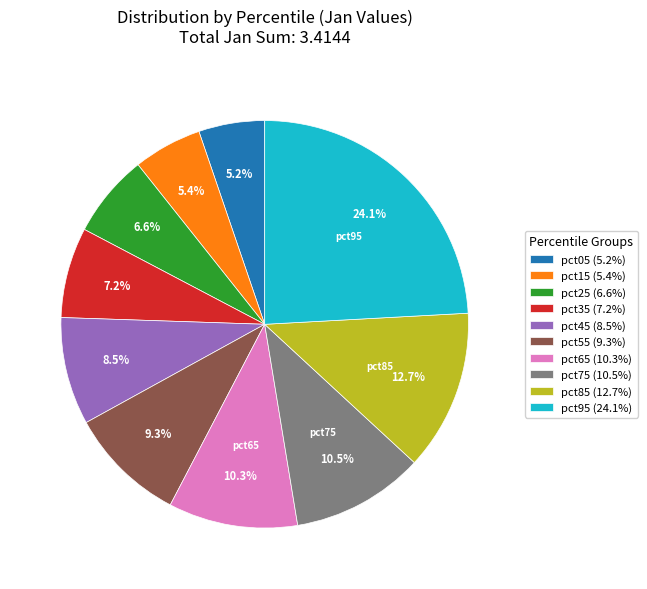

Is there any slice that represents more than half of the pie?

No